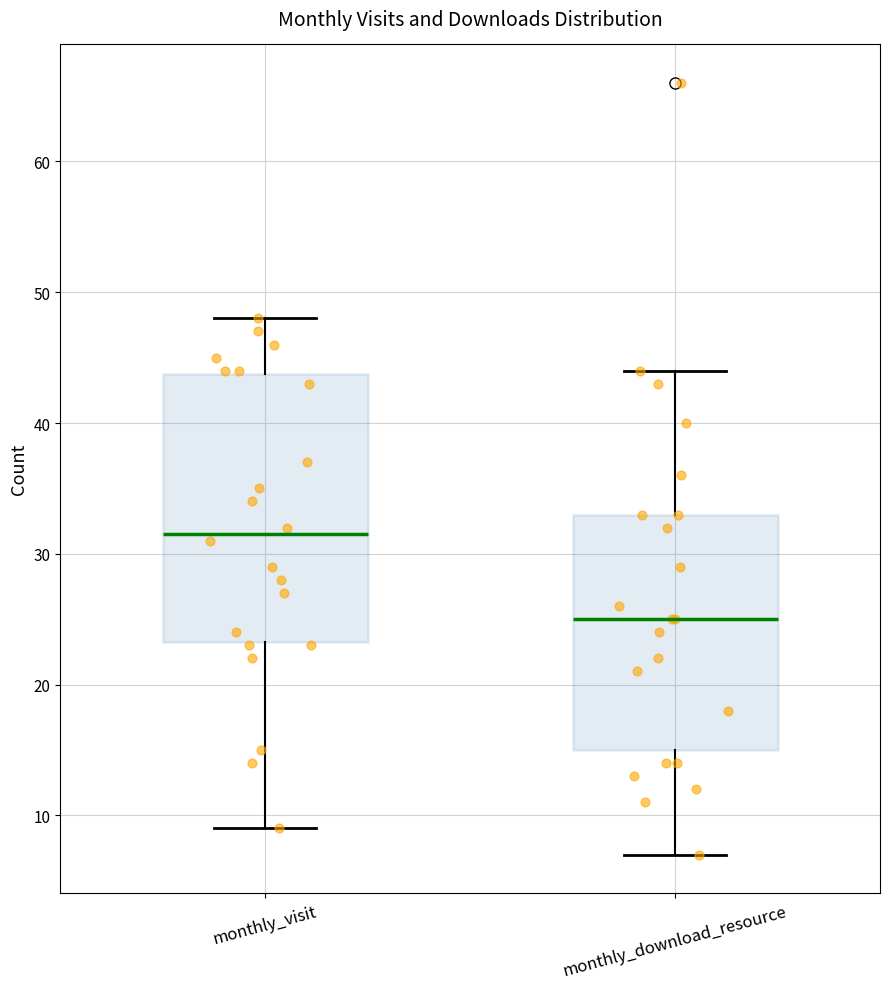

Which box is the tallest, from its lower edge to its upper edge?

monthly_visit